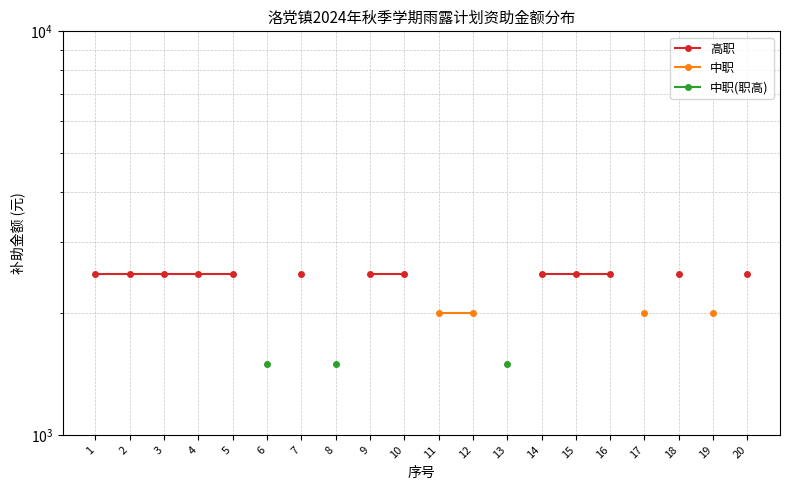

True or false: 中职 and 高职 intersect in this chart.

False